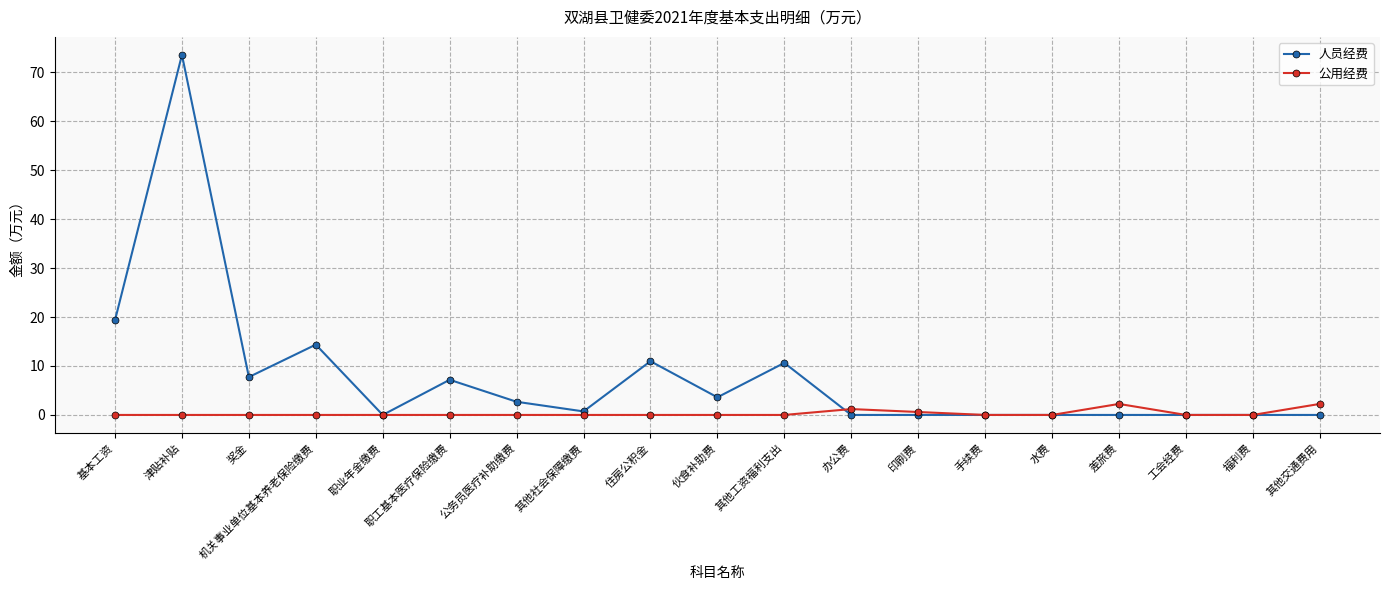

Between 机关事业单位基本养老保险缴费 and 印刷费, which series saw the biggest shift?

人员经费